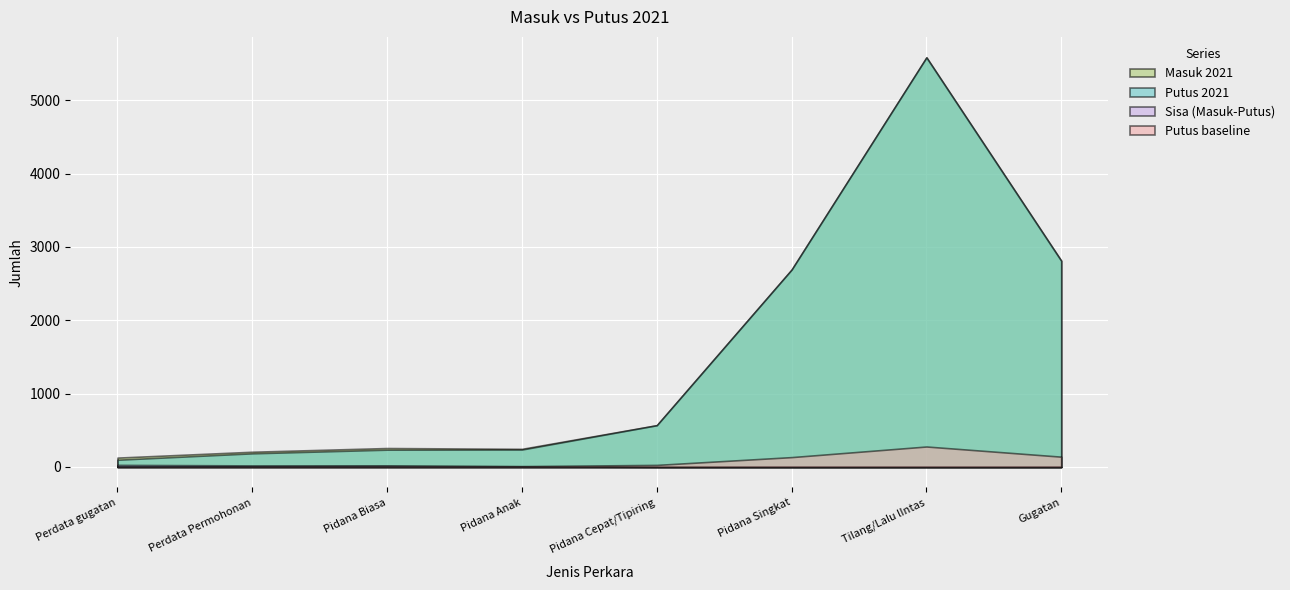

At which category is the sum across all series the highest?

Tilang/Lalu lIntas